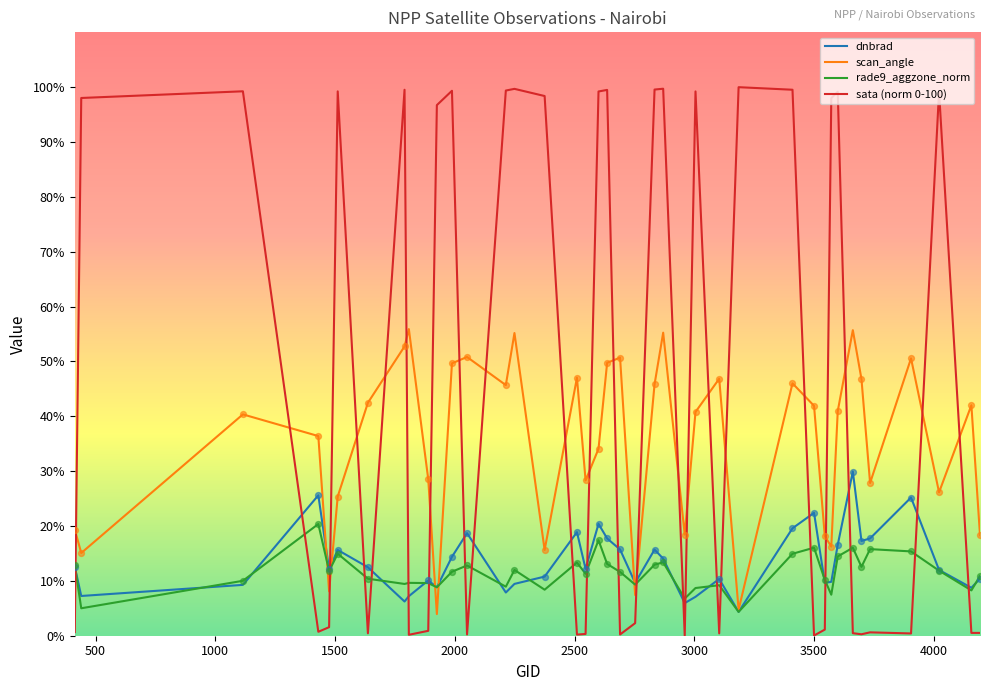

After their last crossing, which series has the higher values: scan_angle or sata (norm 0-100)?

scan_angle